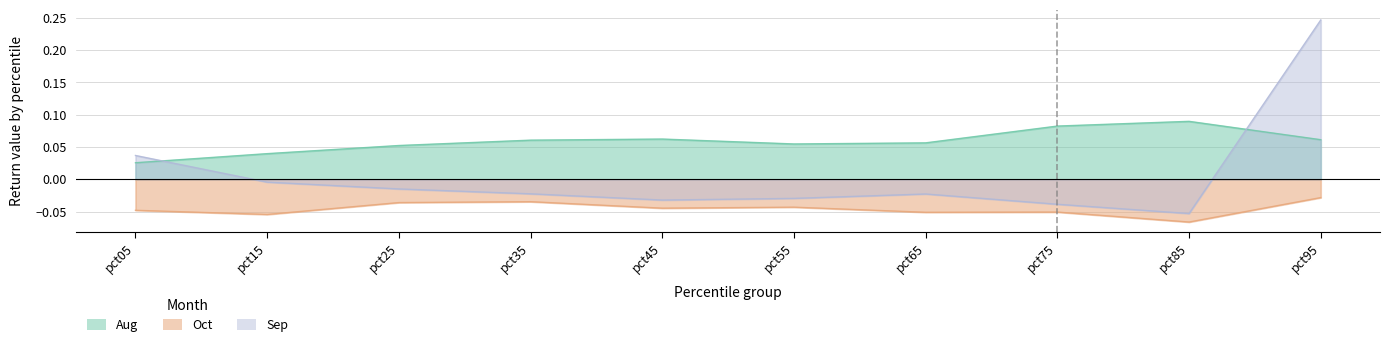

Rank the series by their average value, from lowest to highest.

Oct, Sep, Aug